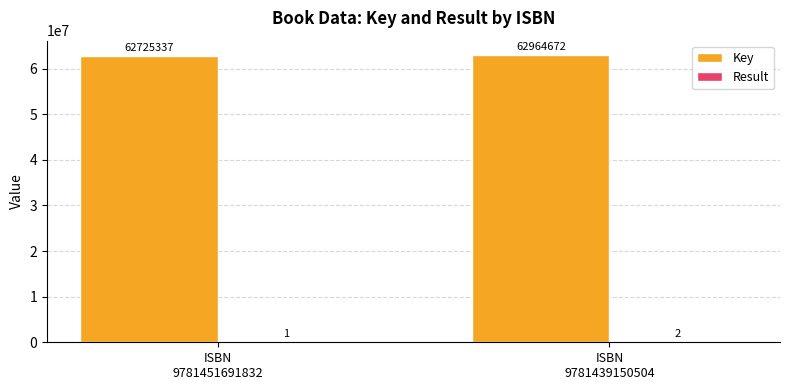

What is the maximum value shown in the chart?

62964672